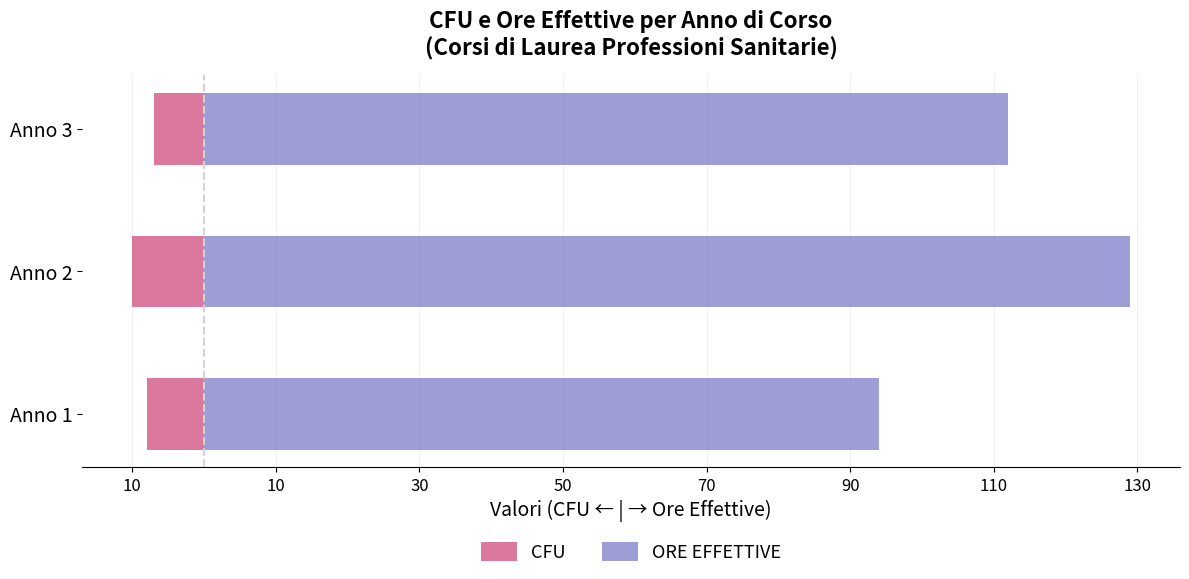

What is the value of the ORE EFFETTIVE bar at the 1st from the left?

94